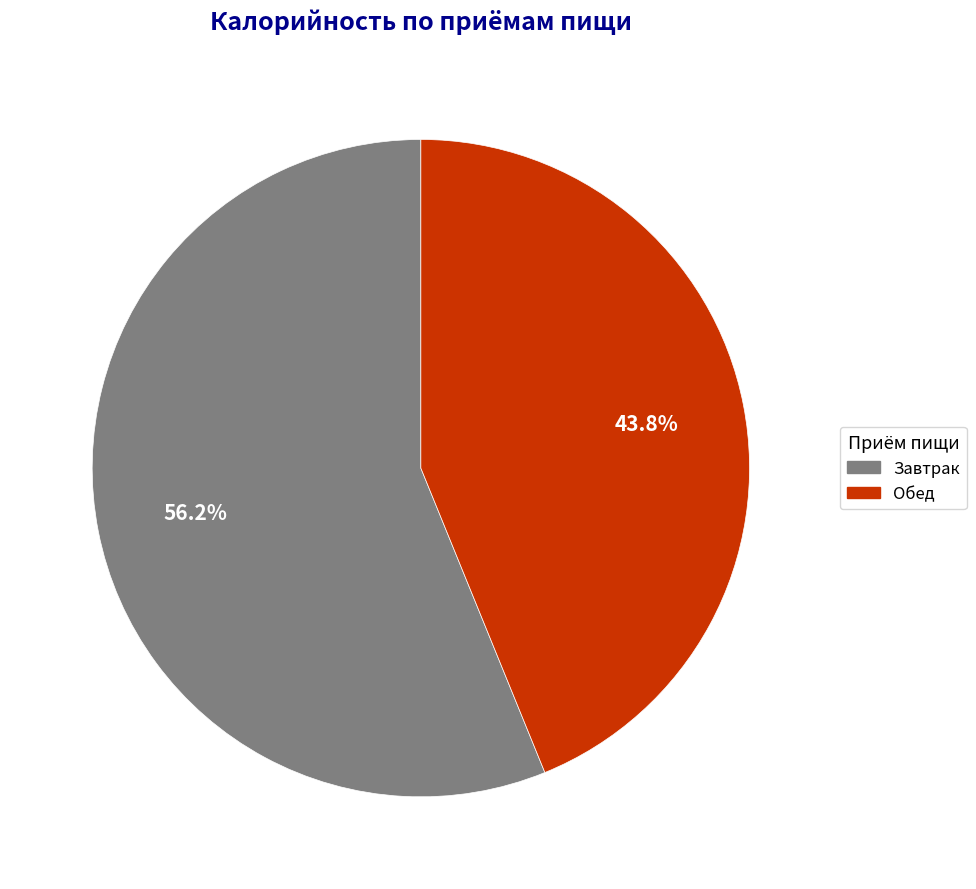

What percentage is NOT represented by Обед?

56.2%